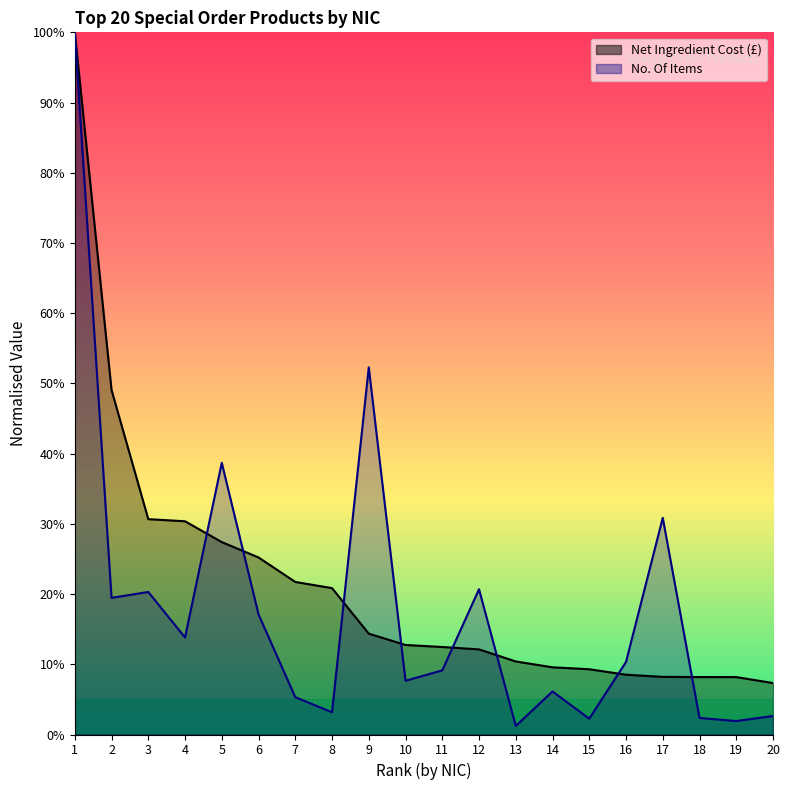

Which label corresponds to the smallest value in the chart?

13